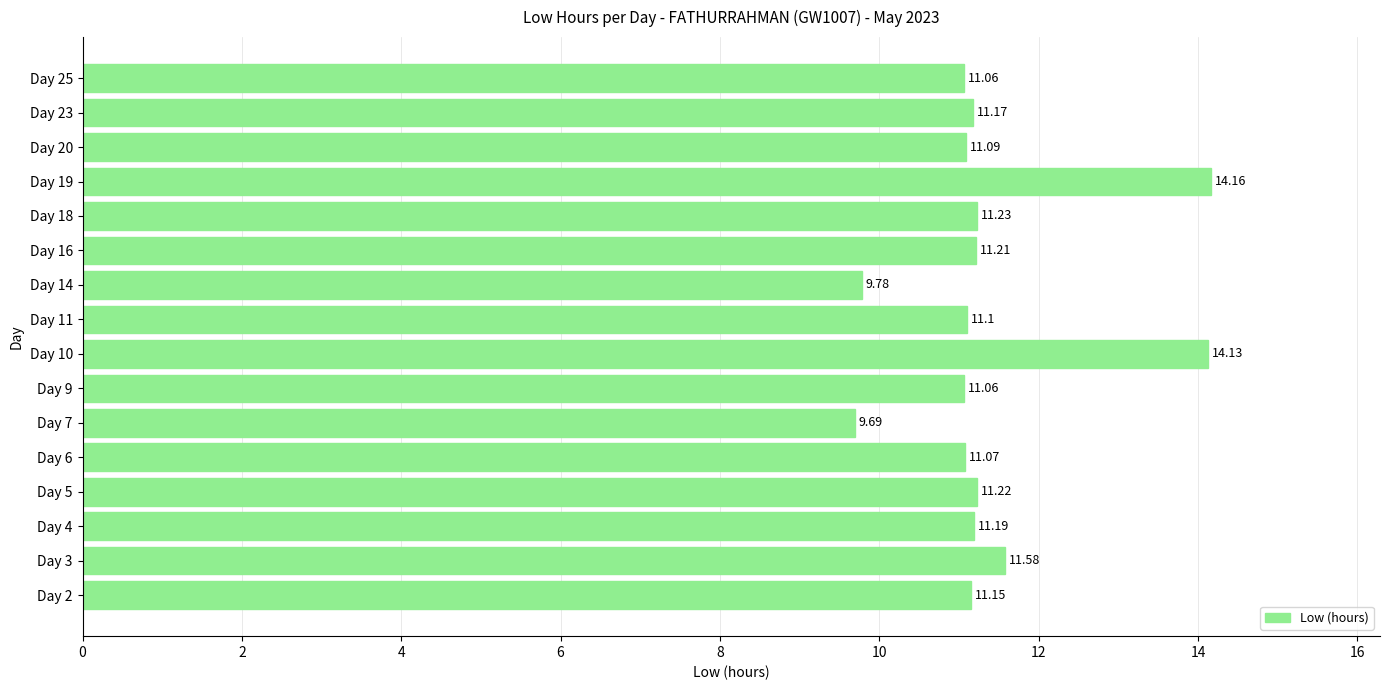

Which label corresponds to the largest value in the chart?

Day 19